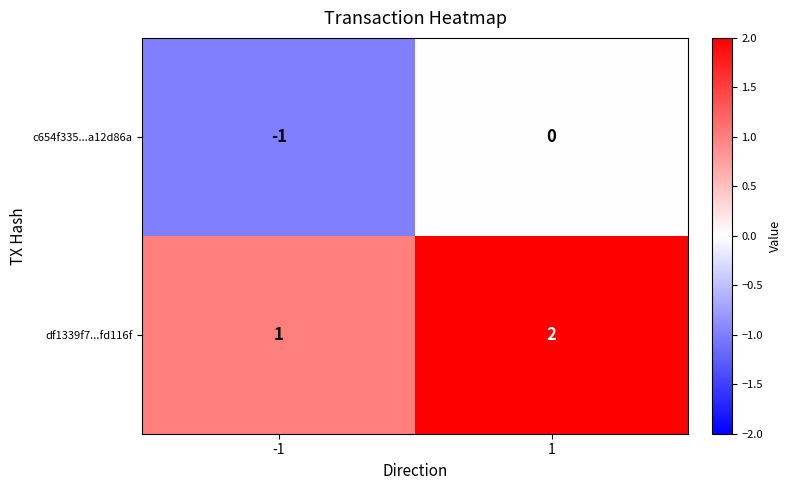

What is the sum of the df1339f7...fd116f values at 1 and -1?

3